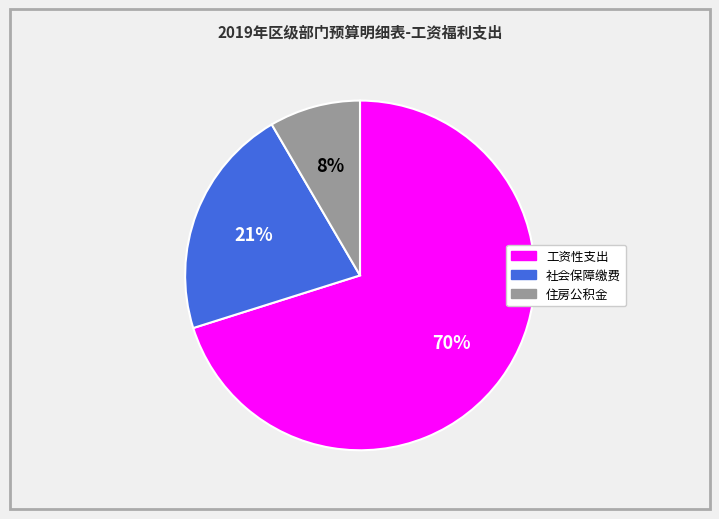

Which category has the biggest portion of the pie?

工资性支出